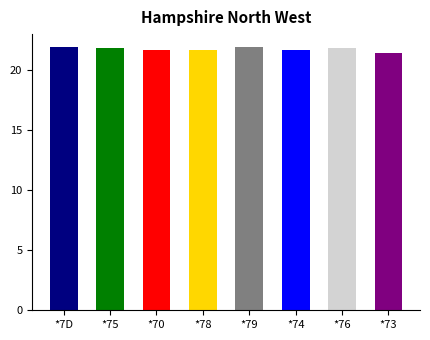

What is the sum of the values at *76 and *73?

43.2